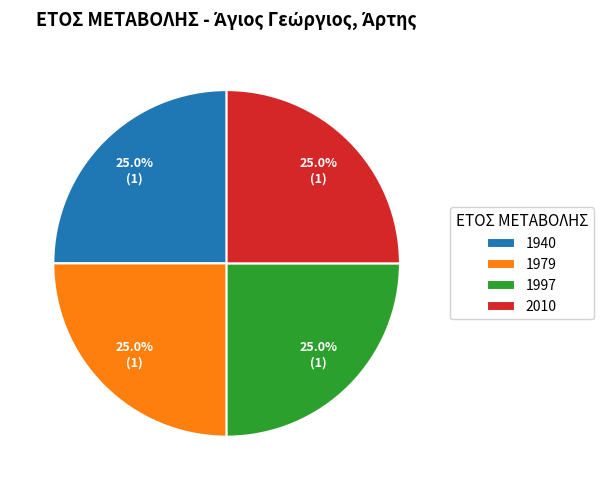

Is it true that 1940 is 1% of the pie?

False